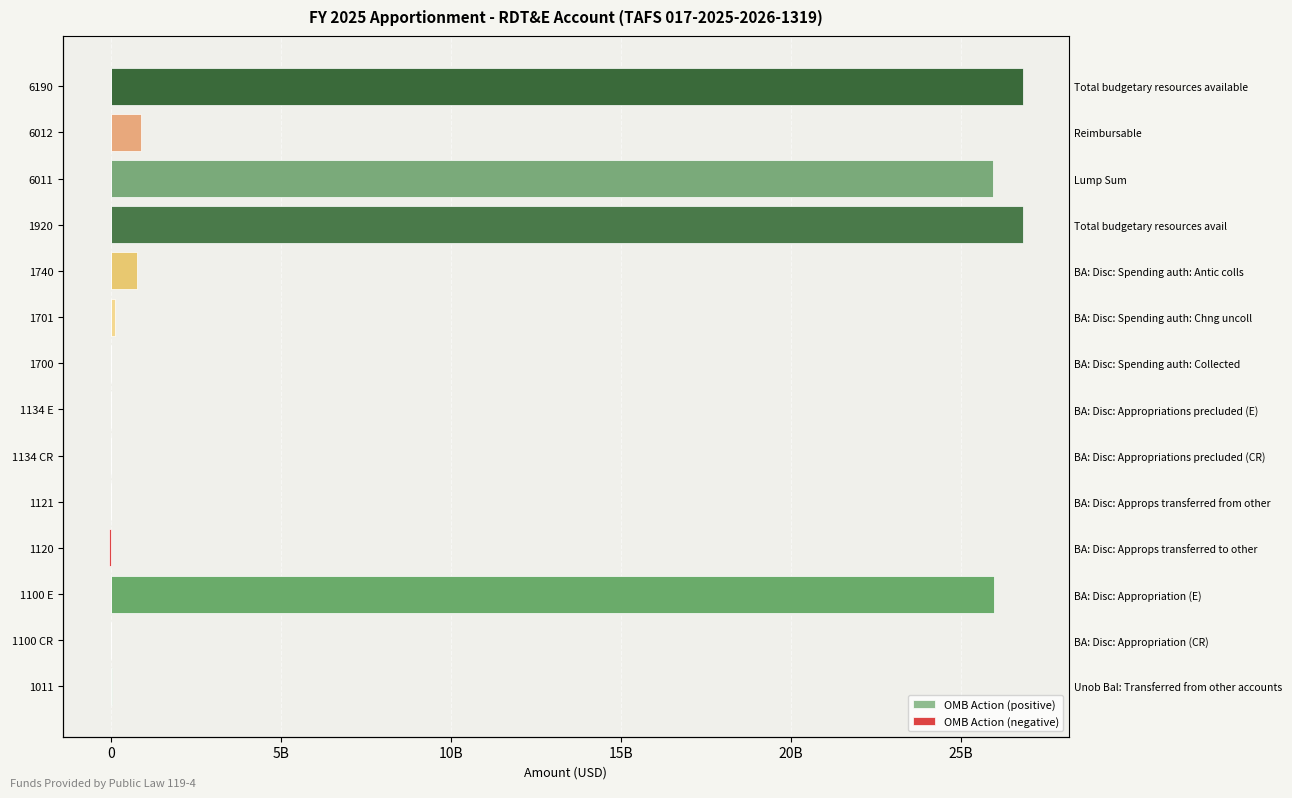

The value of OMB Action (positive) at 1701 is 117818916. True or false?

True